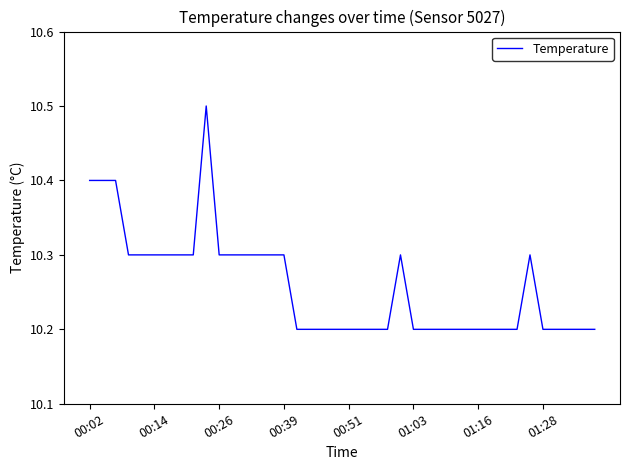

What is the difference between the maximum and minimum values?

0.3